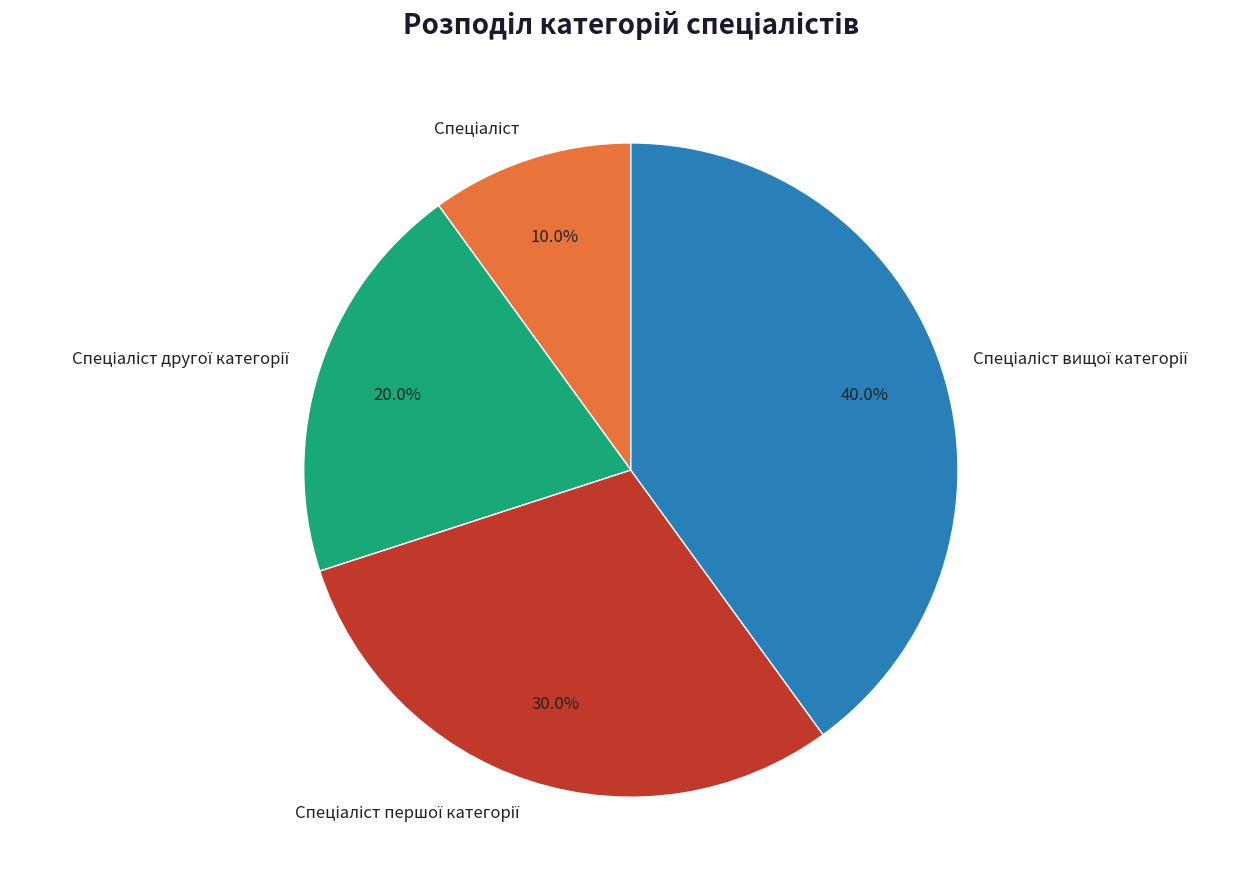

To the nearest percent, what is the average slice percentage?

25%